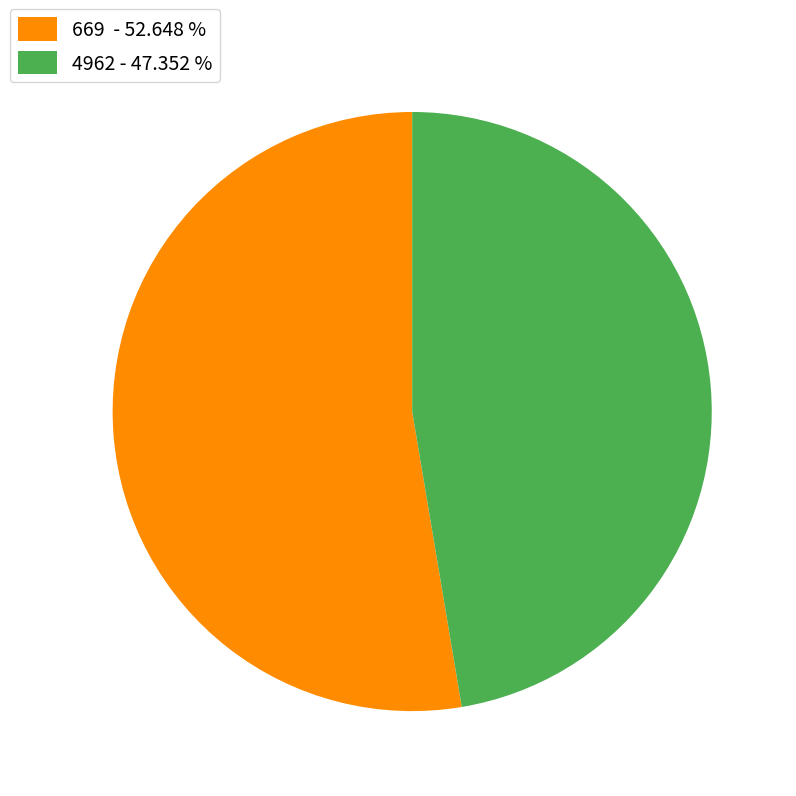

What is the ratio of the value at 4962 - 47.352 % to the value at 669 - 52.648 %?

0.9